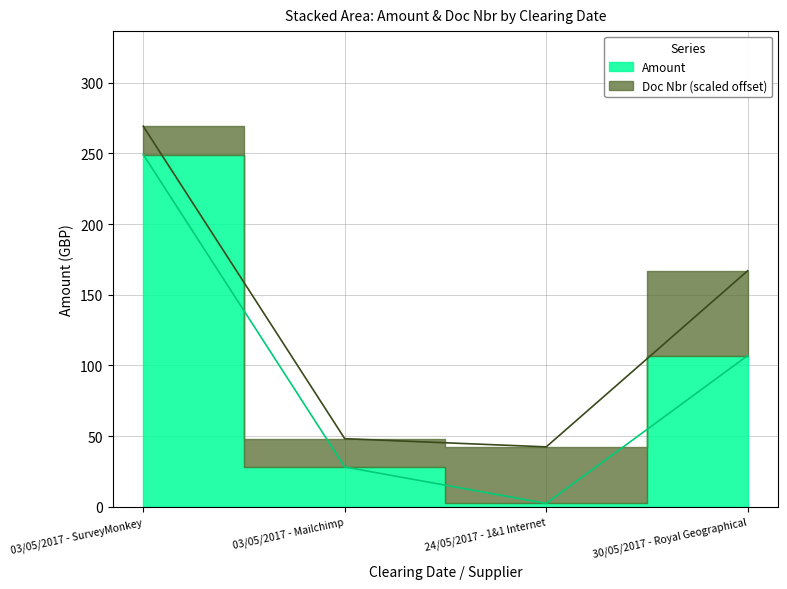

What is the ratio of the value at 24/05/2017 - 1&1 Internet to the value at 03/05/2017 - Mailchimp?

0.1